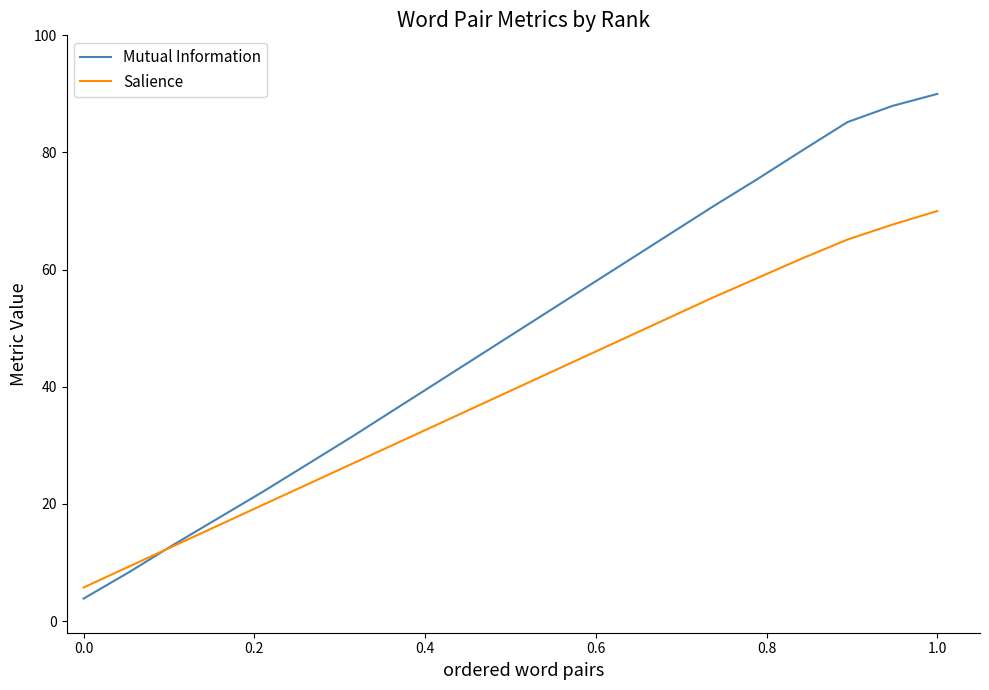

List the series in order of their overall mean, highest first.

Mutual Information, Salience